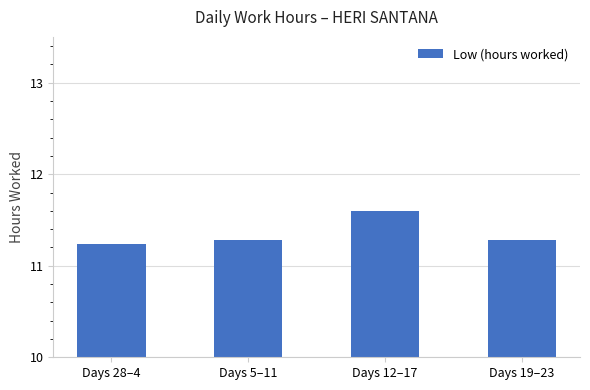

What is the difference between the values at Days 5–11 and Days 12–17?

0.3